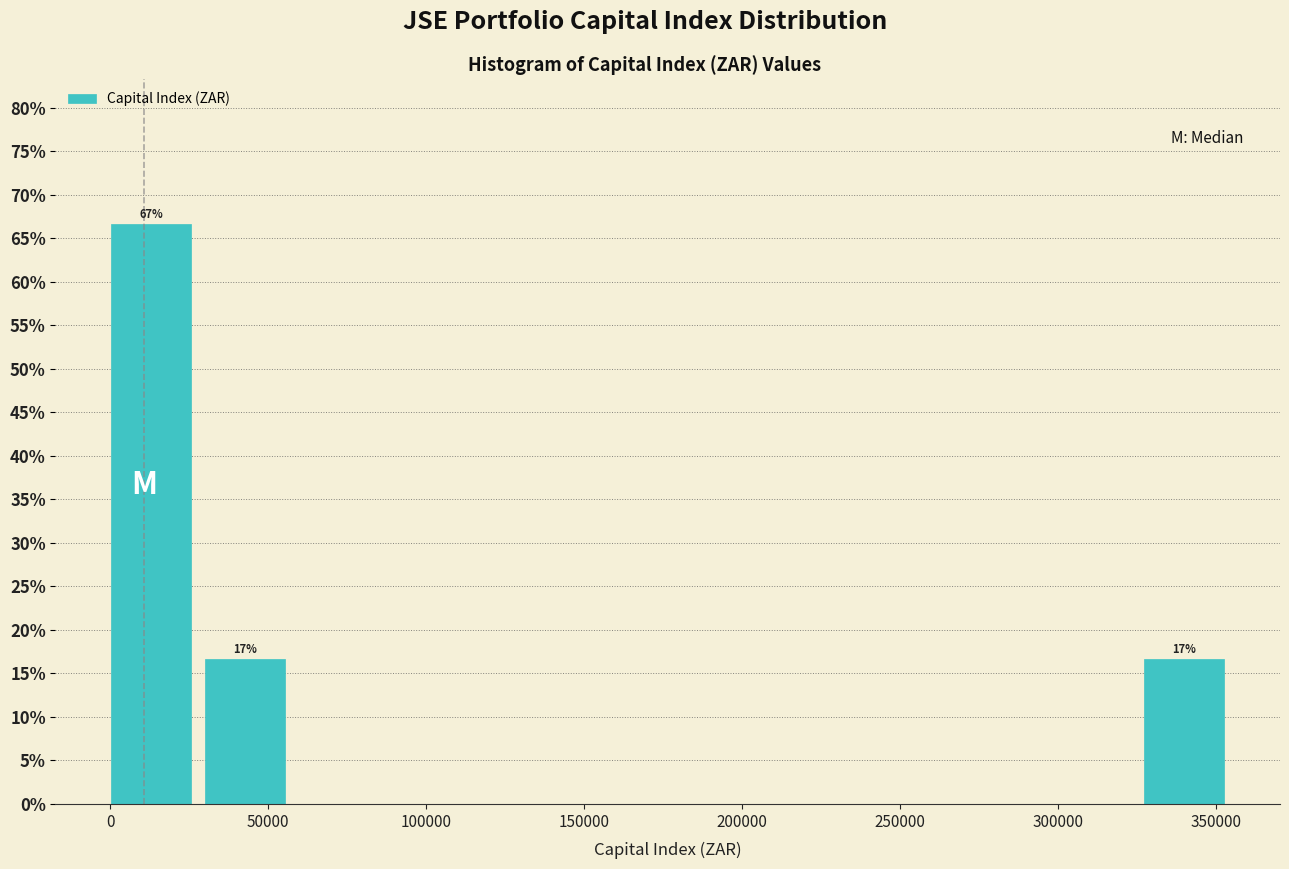

Over which range of the x-axis is the bar tallest?

0 to 30000